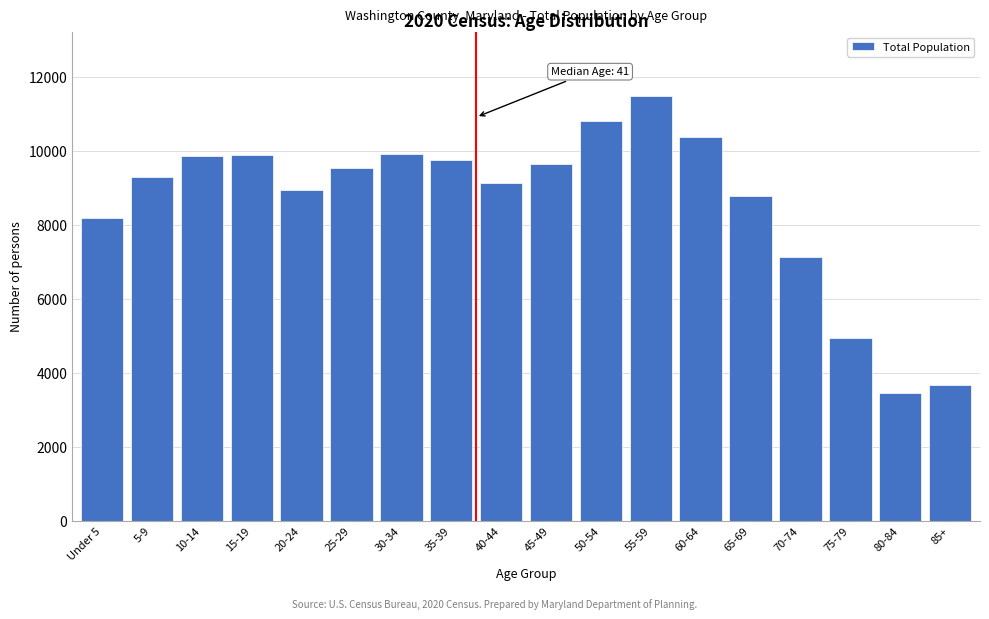

What is the label of the 7th bar from the right?

55-59